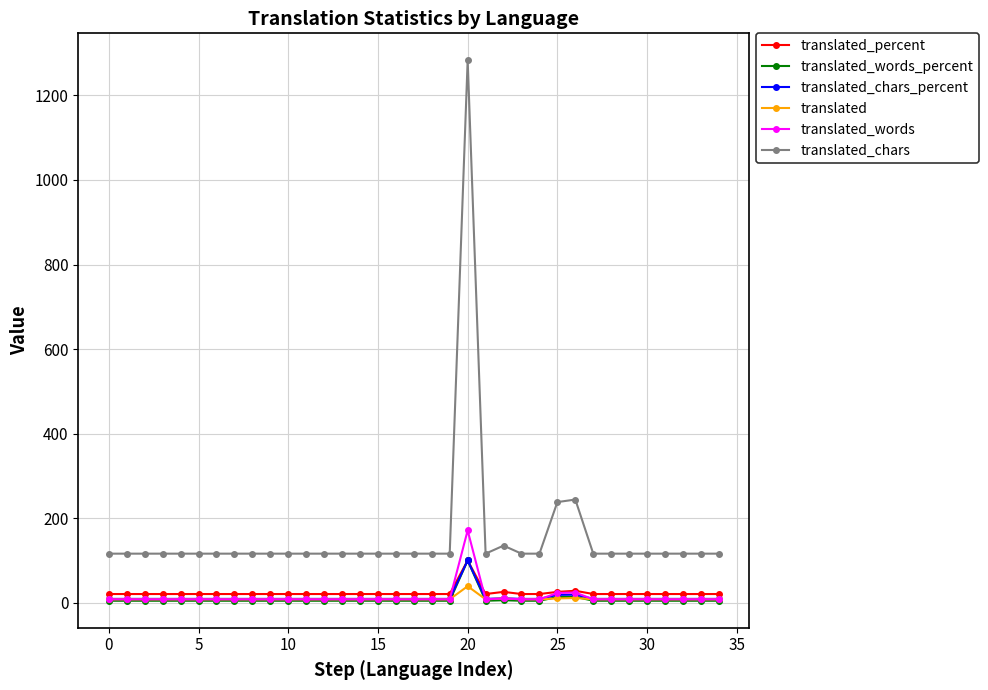

How many data points does each series have?

35